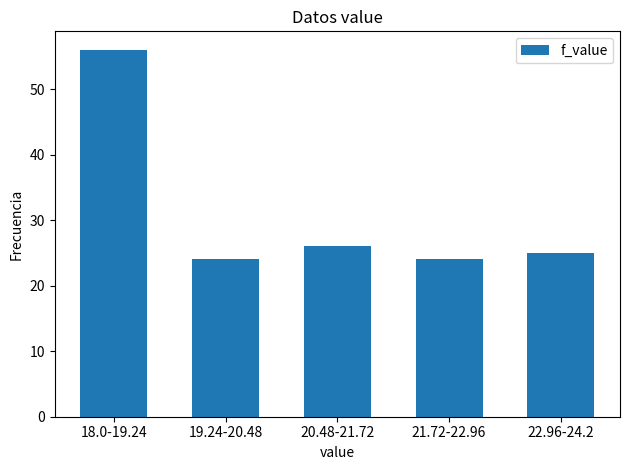

Reading left to right, what are all the values shown in this chart?

56	24	26	24	25